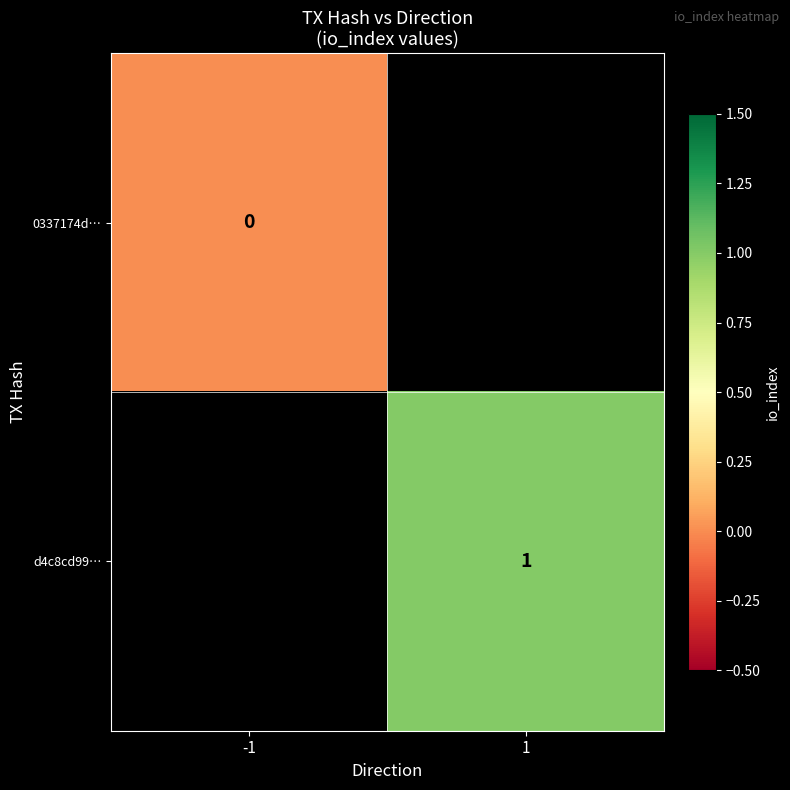

The value of d4c8cd99… at 1 is 0. True or false?

False